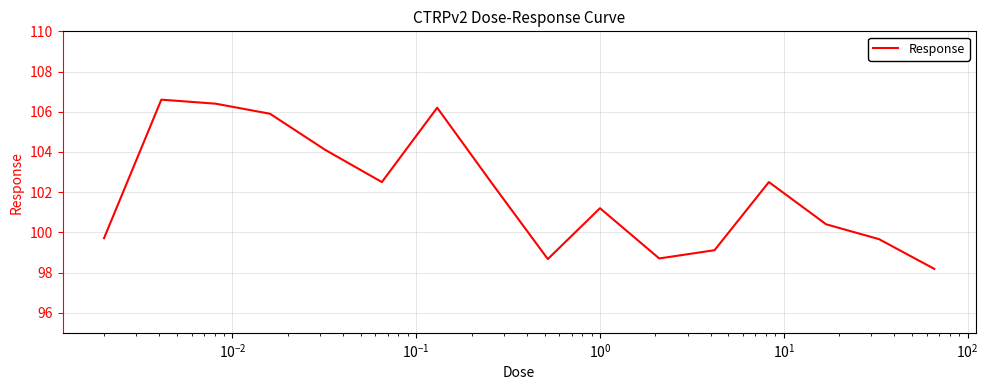

What is the minimum value shown in the chart?

98.2